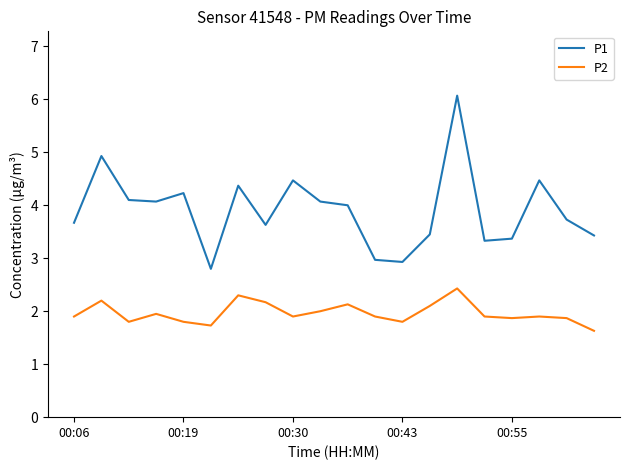

Which series has the largest total across all categories?

P1